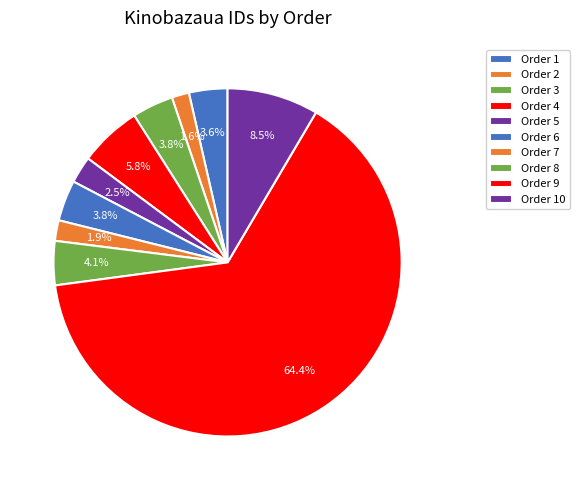

Count the number of slices in the pie.

10